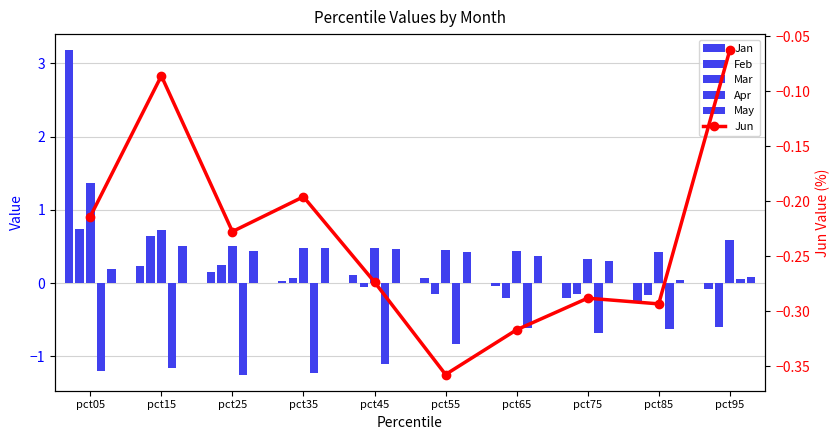

Which category has the lowest value across all series?

pct25